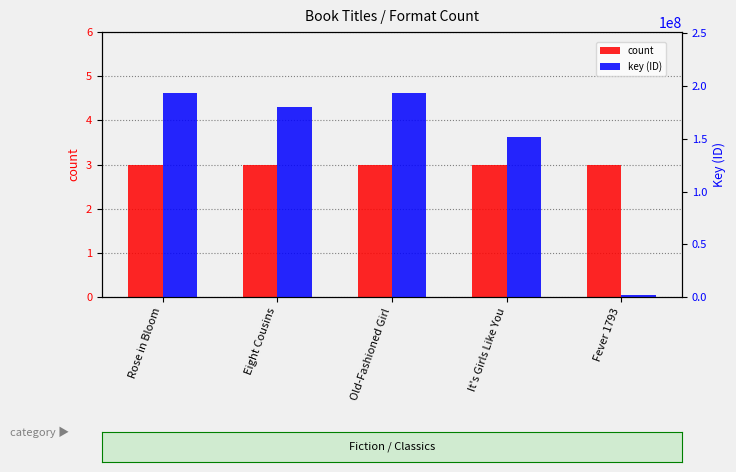

Where does the key (ID) series first go above 180379835?

Rose in Bloom